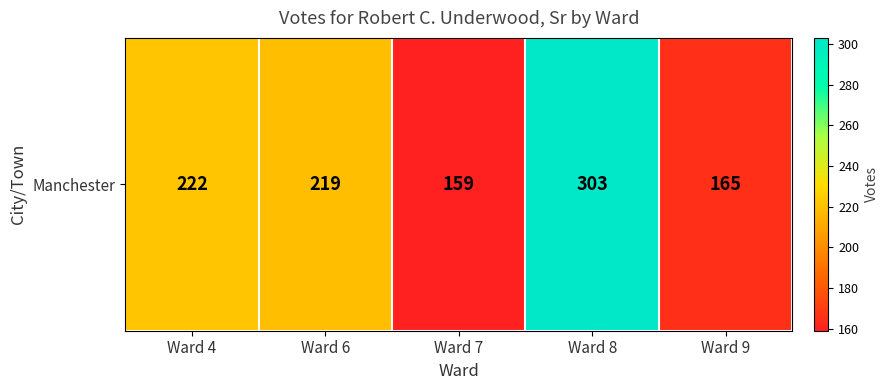

What is the greatest value displayed?

303